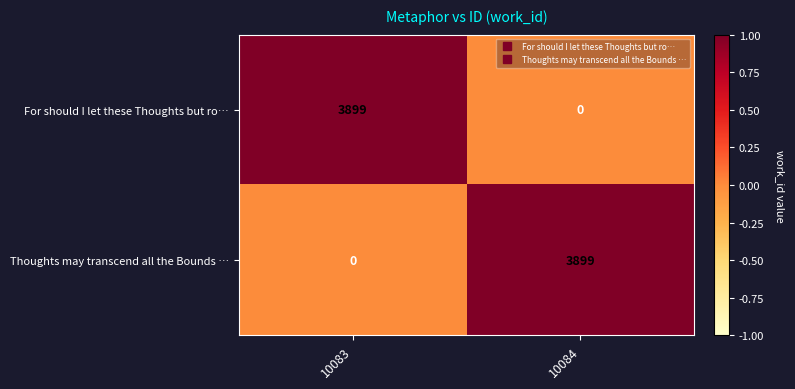

Is it true that For should I let these Thoughts but ro… equals 2102 at 10083?

False